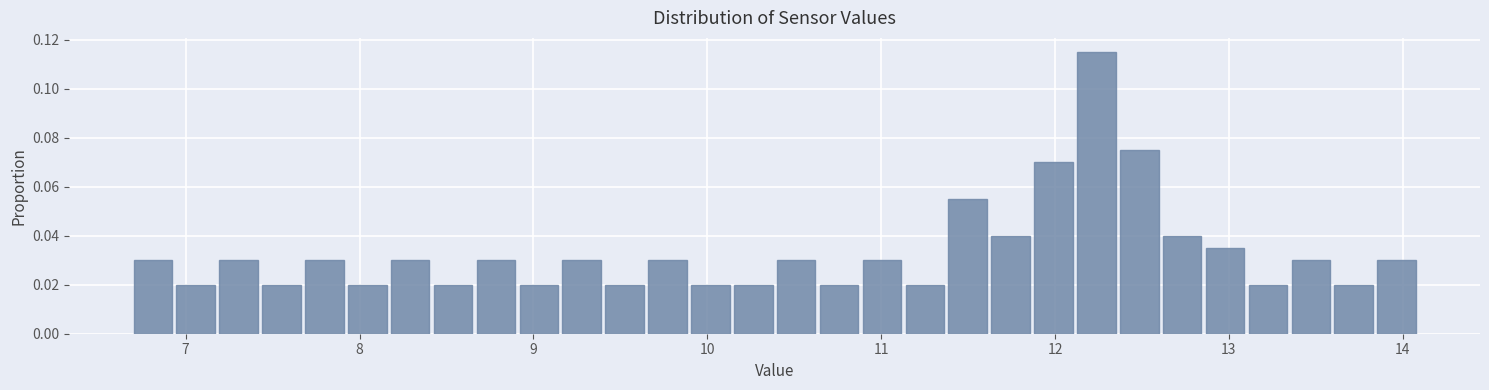

Around what value on the x-axis is the tallest bar? Give the approximate position of its centre, as read against the axis.

12.2